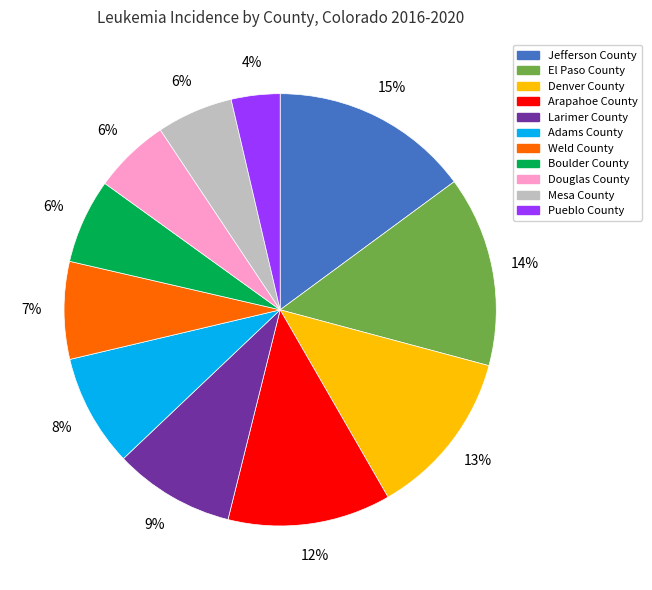

To the nearest percent, what portion does Jefferson County represent?

15%